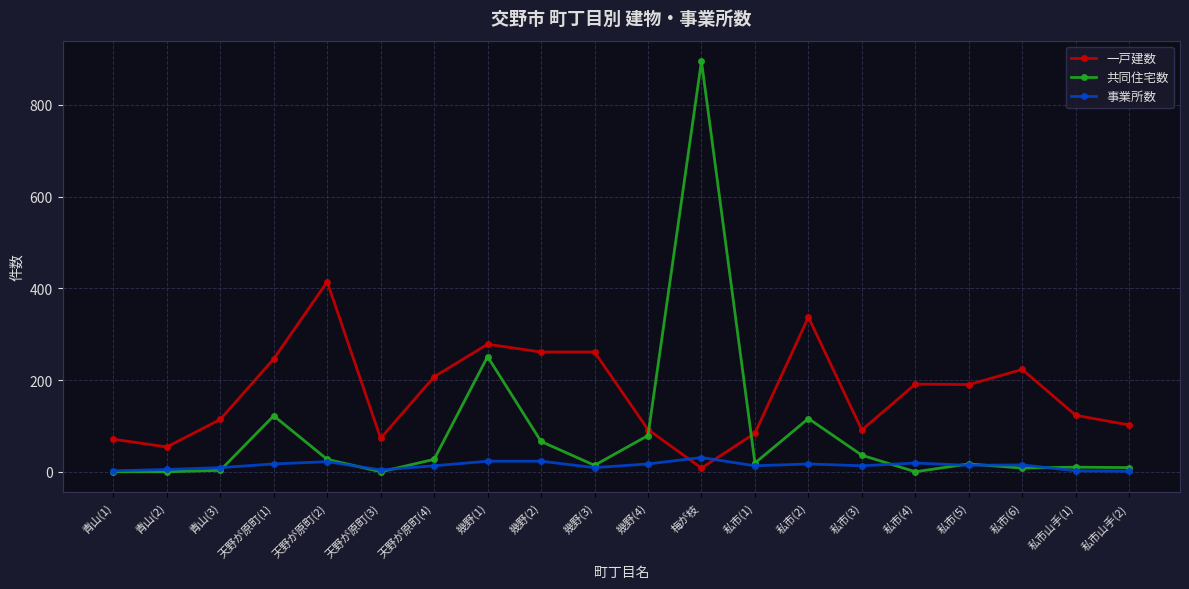

True or false: 事業所数 has more than 0 interior local peaks.

True